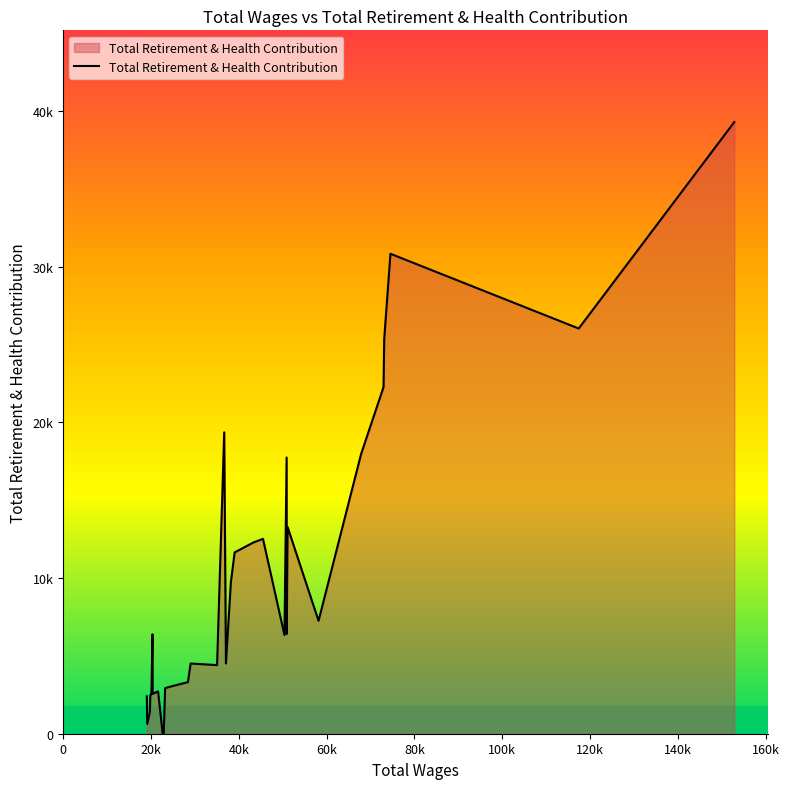

Does the chart display data point markers on the line(s)?

No